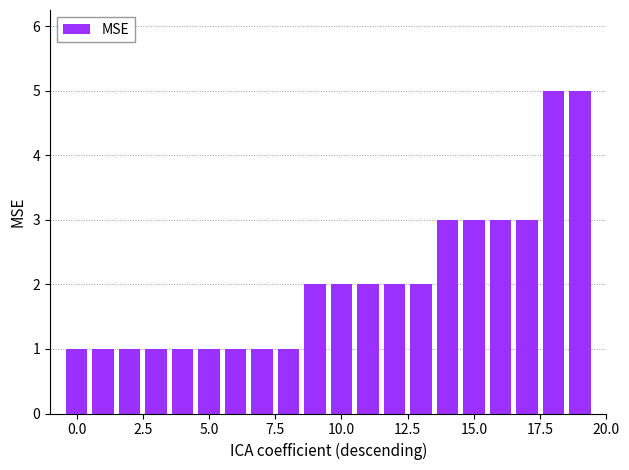

Reading left to right, list all the values displayed in this chart.

1	1	1	1	1	1	1	1	1	2	2	2	2	2	3	3	3	3	5	5